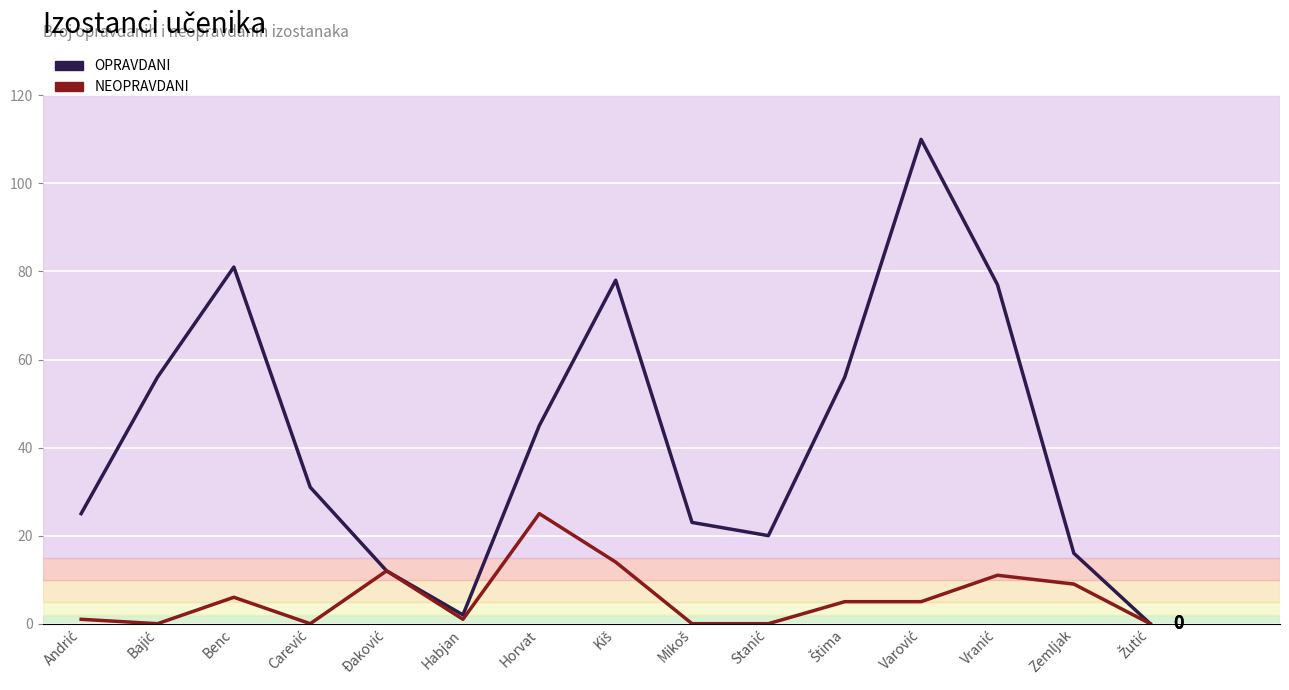

Reading left to right, list all the values displayed in this chart.

OPRAVDANI: 25	56	81	31	12	2	45	78	23	20	56	110	77	16	0
NEOPRAVDANI: 1	0	6	0	12	1	25	14	0	0	5	5	11	9	0